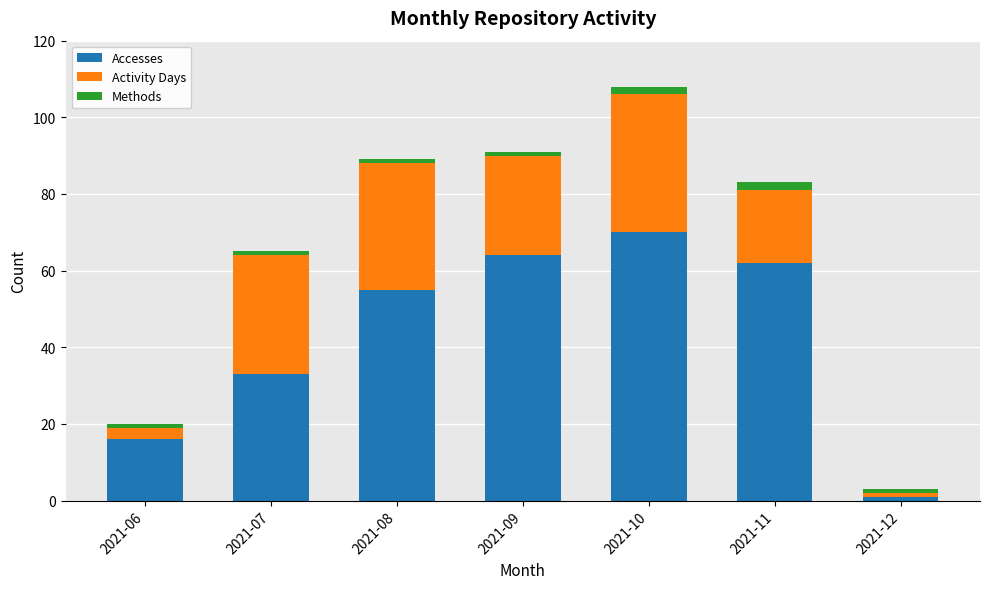

At which label does Accesses reach its minimum?

2021-12